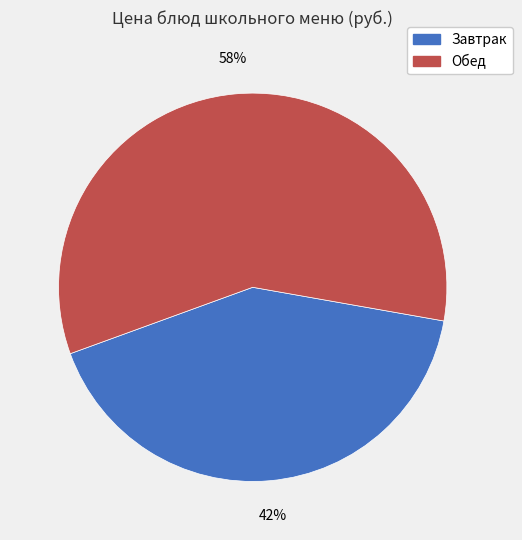

Count the number of slices in the pie.

2